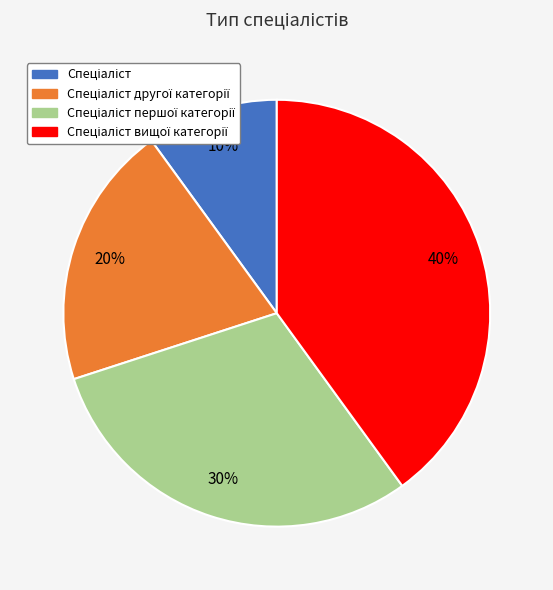

Is there any slice that represents more than half of the pie?

No